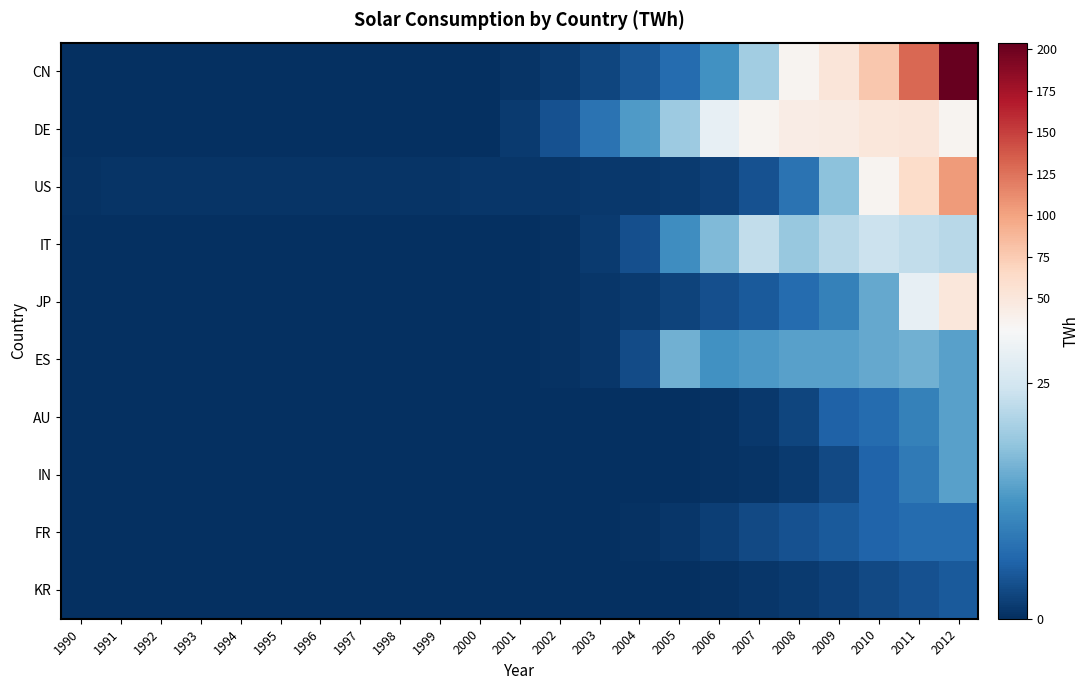

Which series has the largest total across all categories?

CN